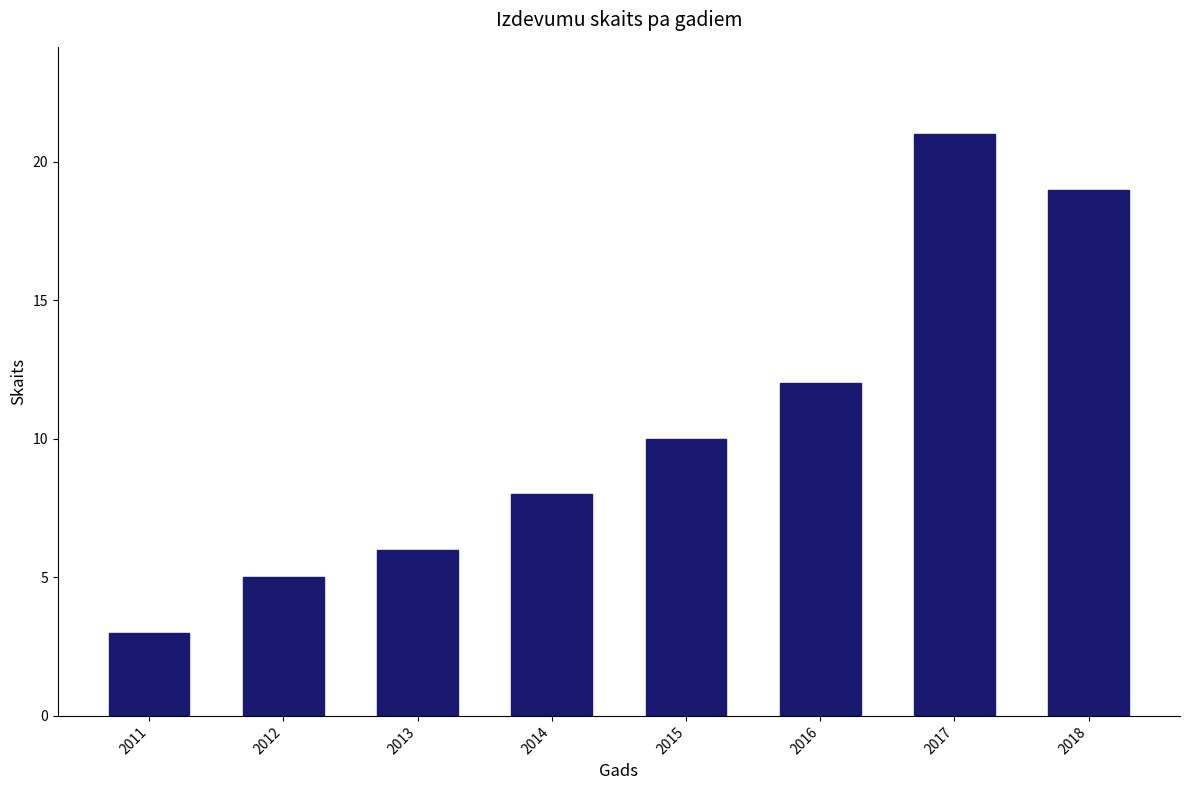

Reading left to right, list all the values displayed in this chart.

2011=3	2012=5	2013=6	2014=8	2015=10	2016=12	2017=21	2018=19